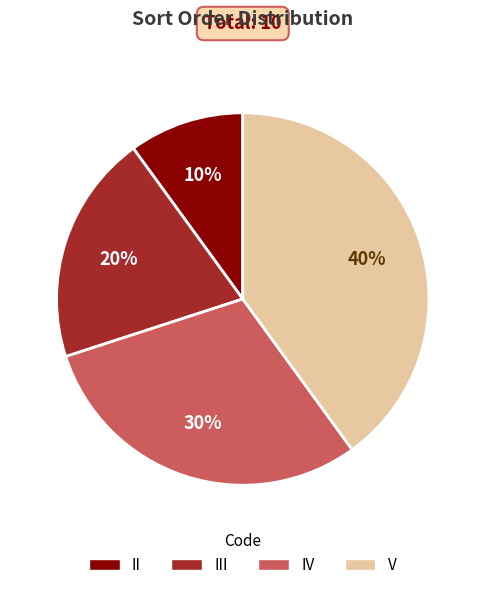

To the nearest percent, what is the difference between the largest and smallest slice percentages?

30%